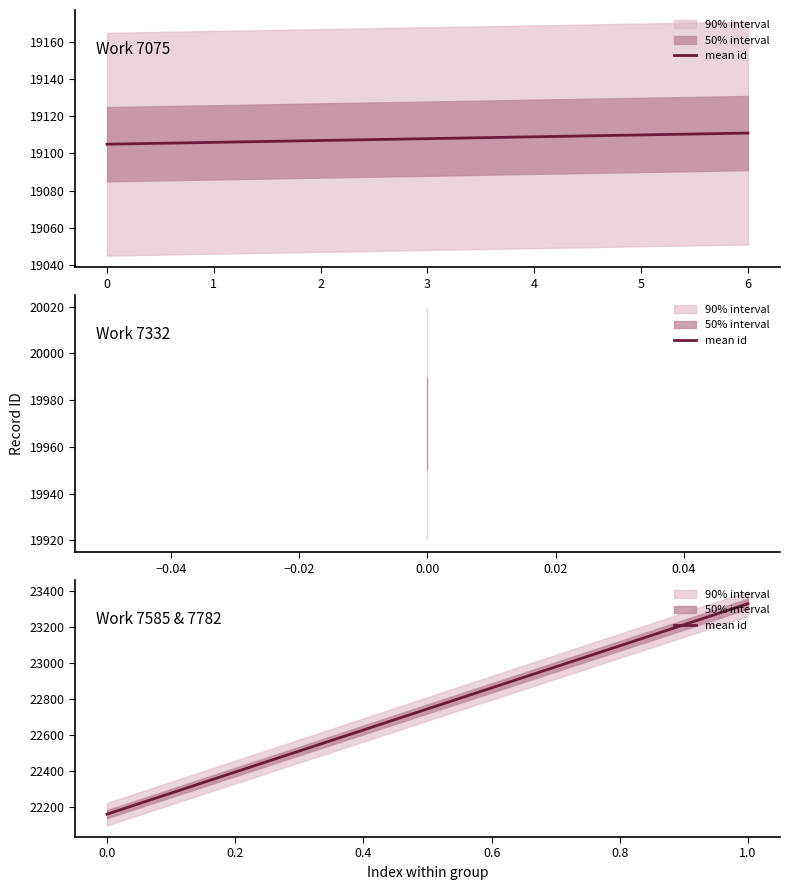

The value at 1.0 is 39685. True or false?

False